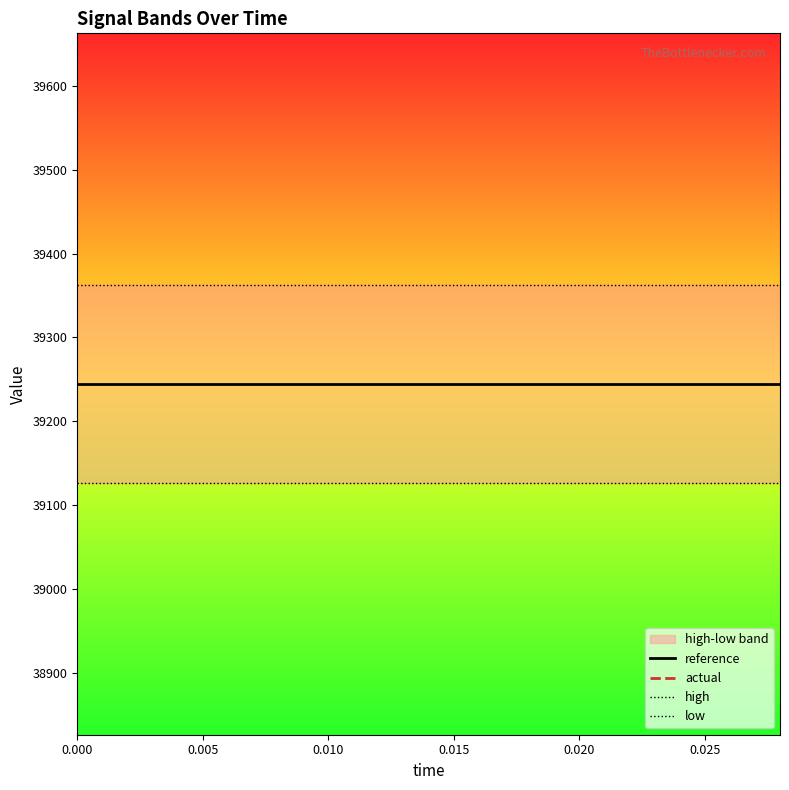

Rank the series by their maximum value, from lowest to highest.

actual, low, reference, high